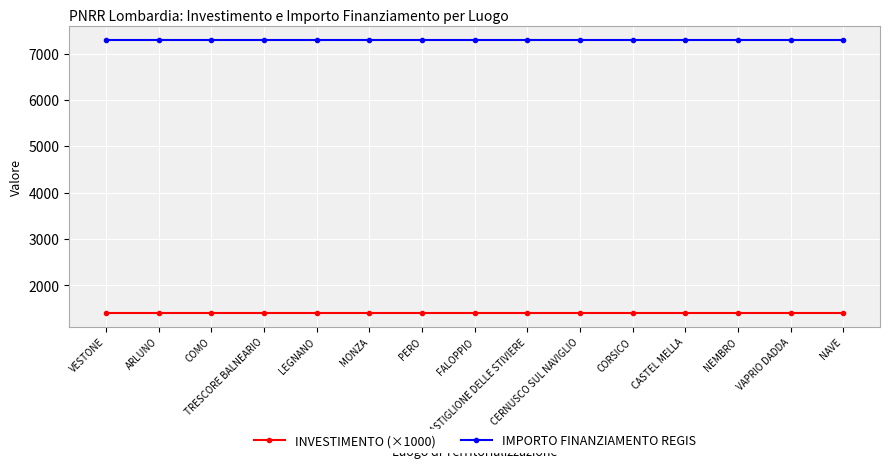

True or false: INVESTIMENTO (×1000) and IMPORTO FINANZIAMENTO REGIS intersect in this chart.

False